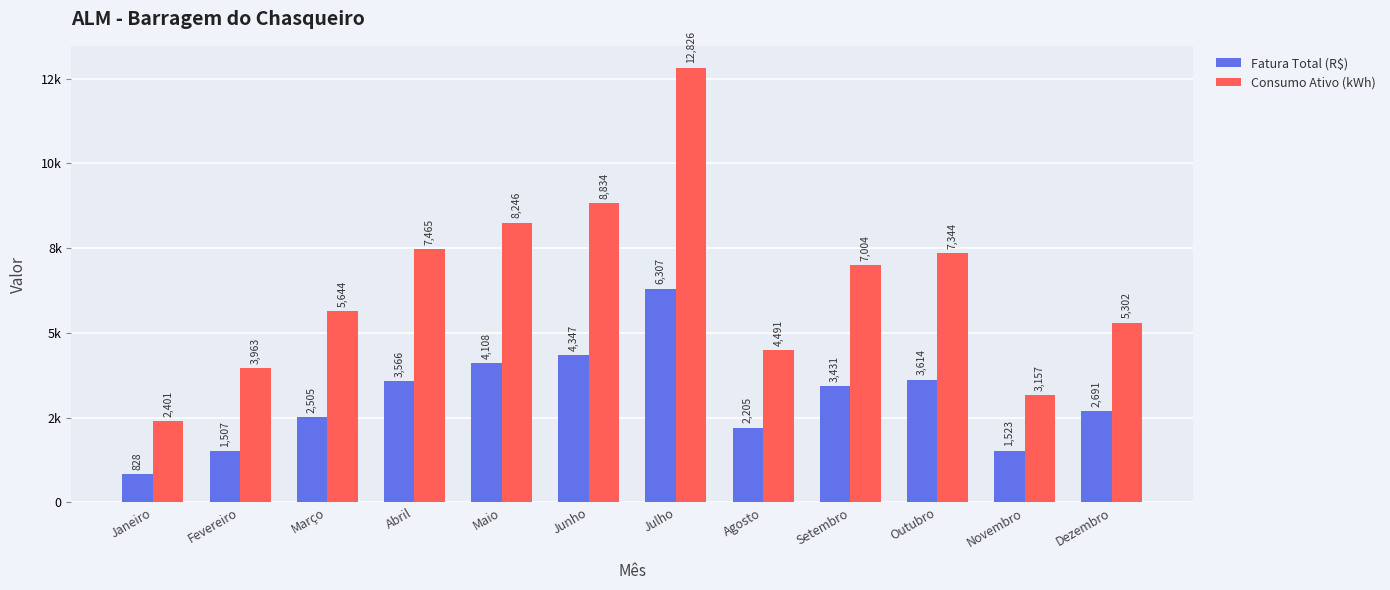

Rank the series at Janeiro from lowest to highest value.

Fatura Total (R$), Consumo Ativo (kWh)